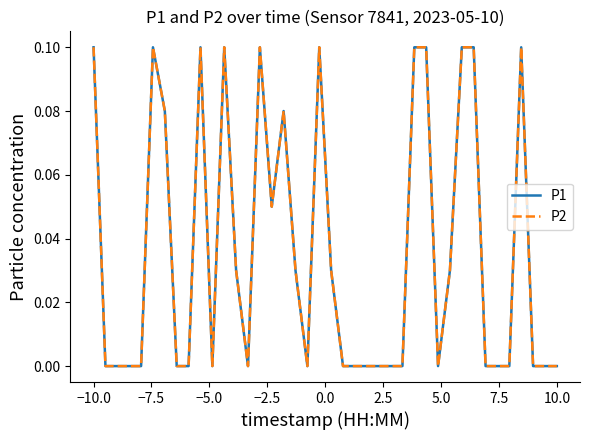

Does the chart have visible grid lines?

No